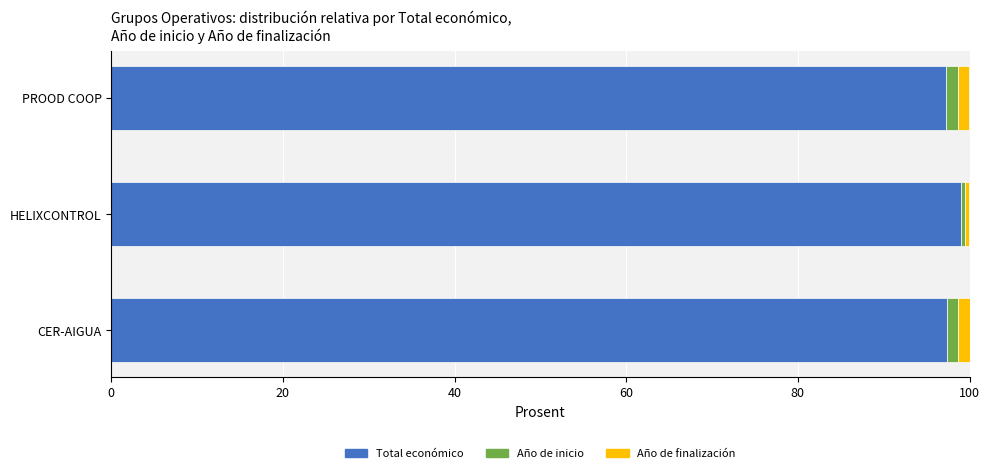

The Total económico series shows 99.1 at HELIXCONTROL. True or false?

True